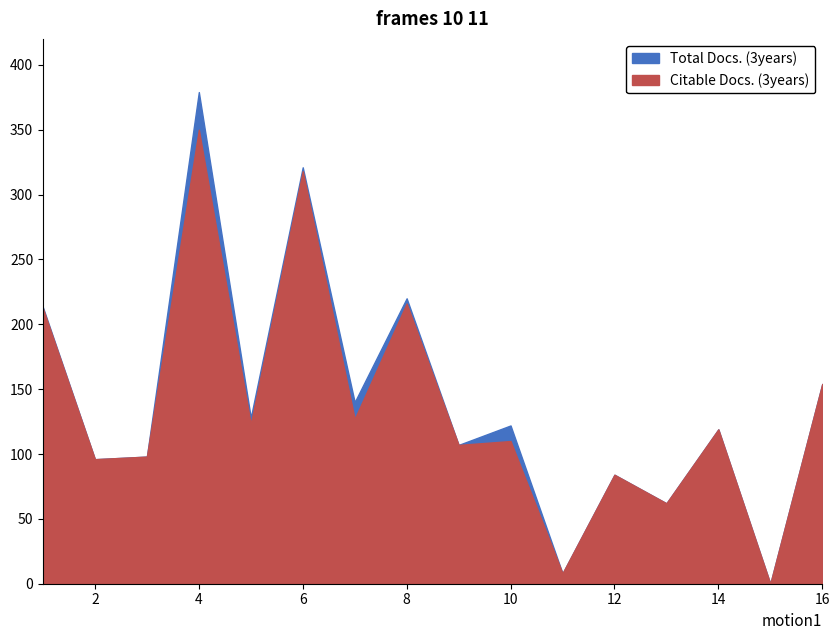

At which category does the chart reach its peak across all series?

4